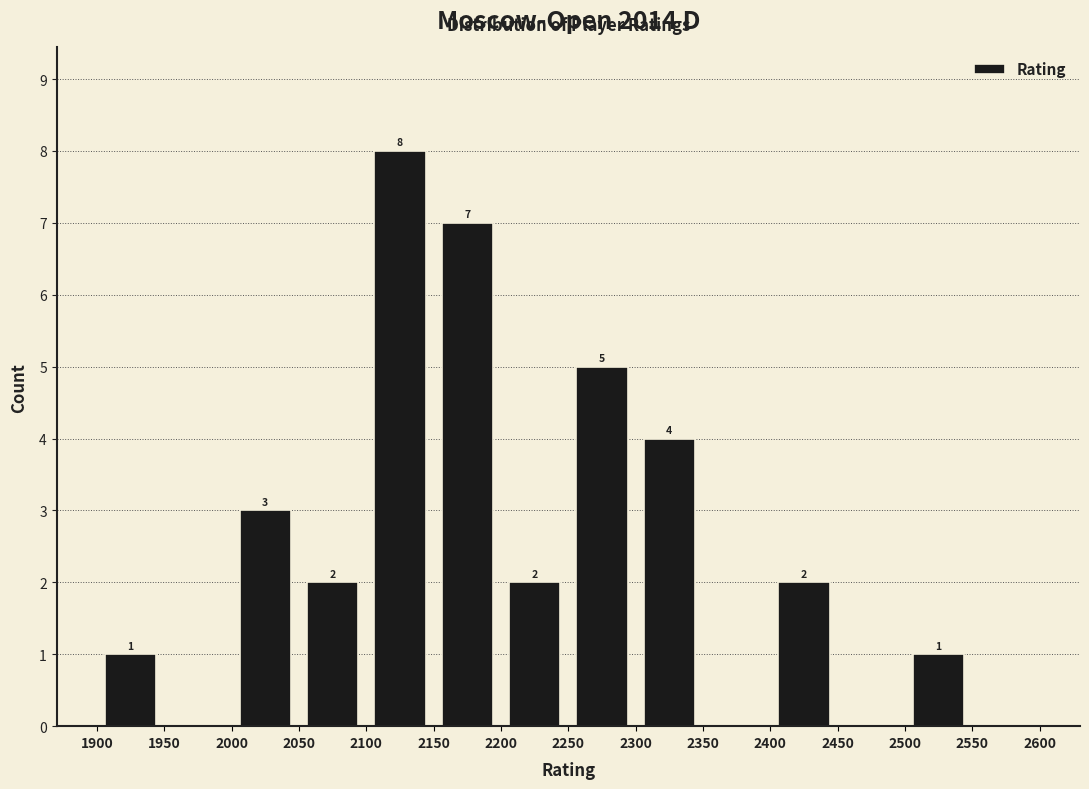

Over which range of the x-axis is the bar tallest?

2100 to 2150